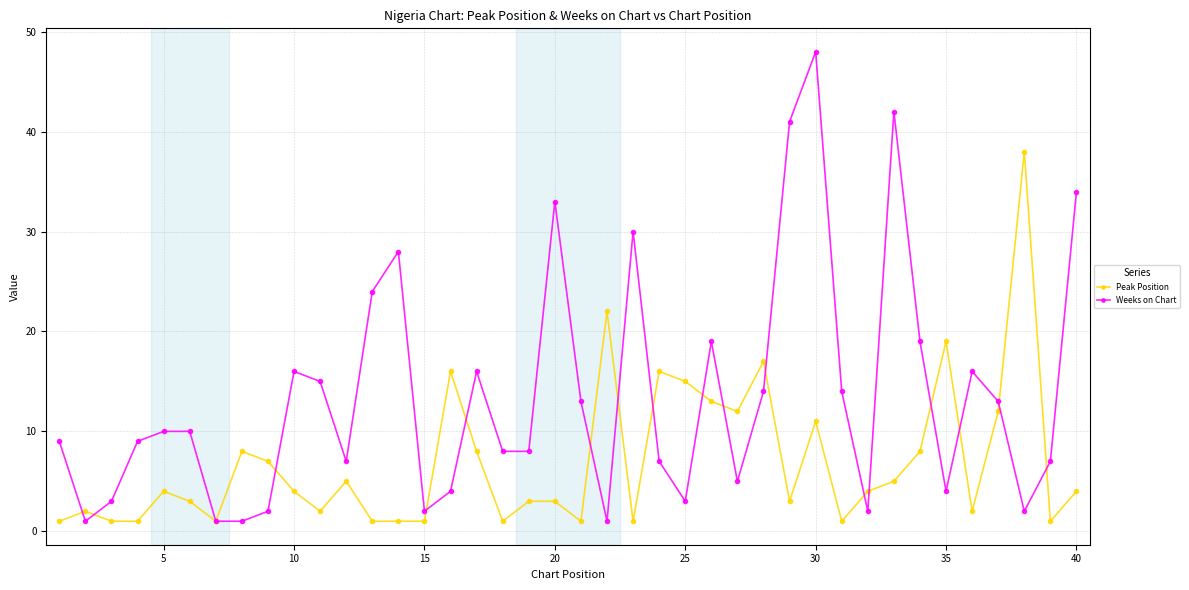

Which series has the largest range (max minus min)?

Weeks on Chart